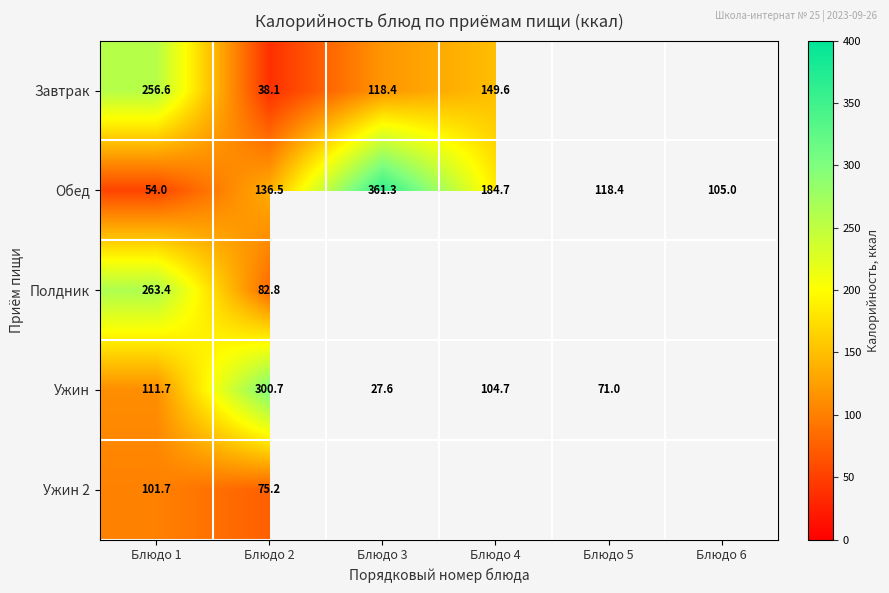

List the series in order of their peak value, lowest first.

Ужин 2, Завтрак, Полдник, Ужин, Обед